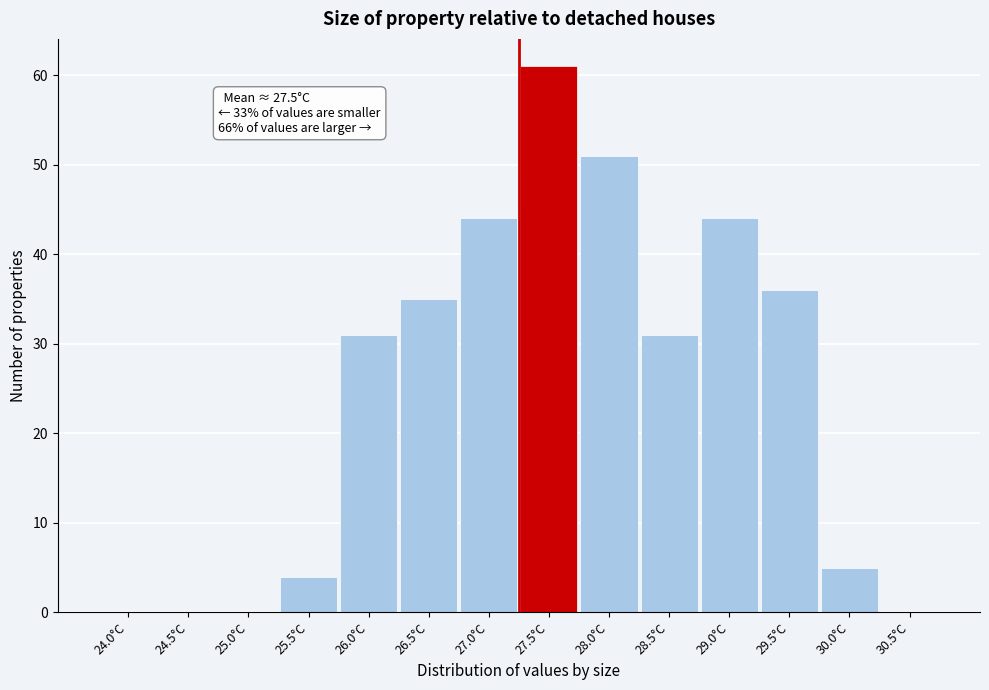

Reading left to right, extract all data points from this chart.

24.0°C=0	24.5°C=0	25.0°C=0	25.5°C=4	26.0°C=31	26.5°C=35	27.0°C=44	27.5°C=61	28.0°C=51	28.5°C=31	29.0°C=44	29.5°C=36	30.0°C=5	30.5°C=0